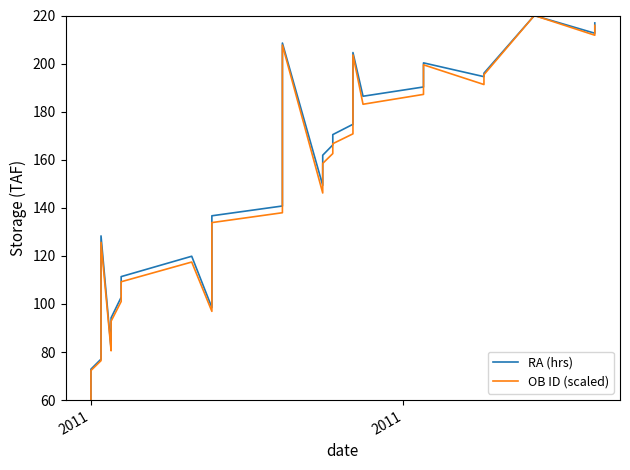

What is the difference between the RA (hrs) values at 39 and 34?

16.6